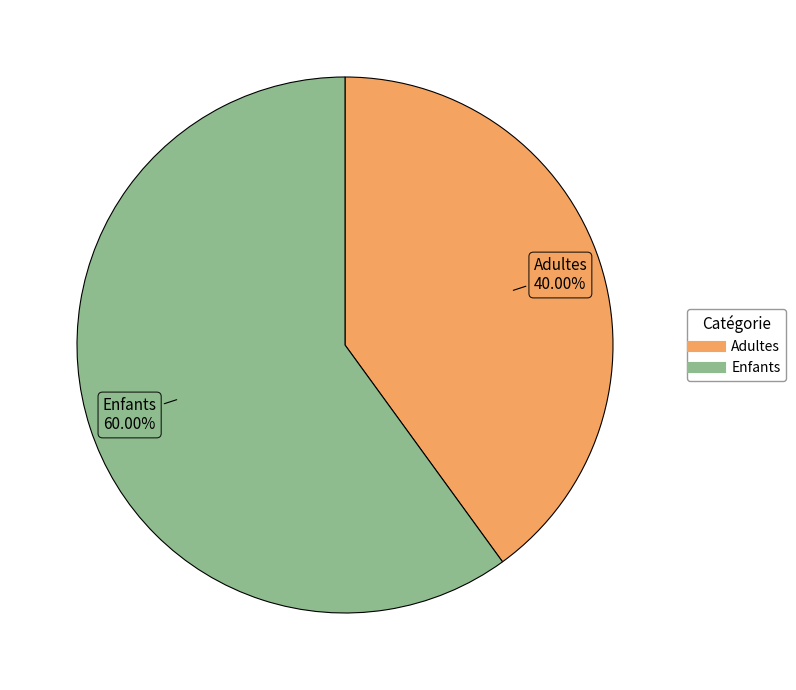

True or false: Adultes accounts for 53% of the total.

False